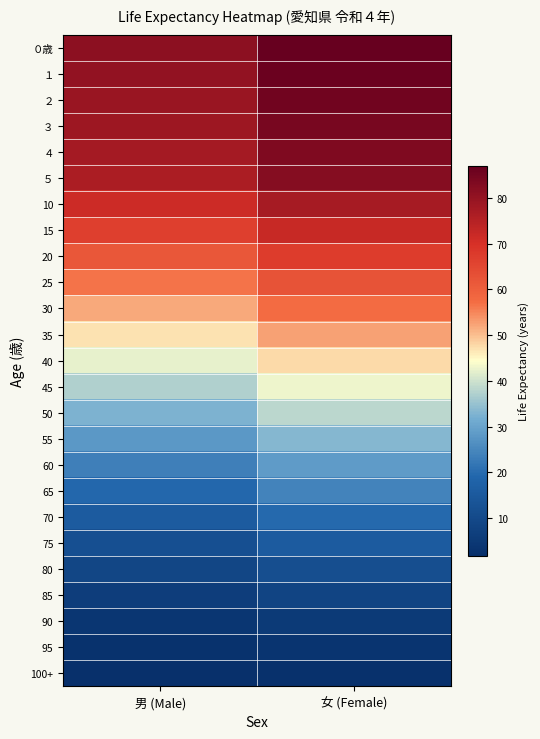

At which category is the sum across all series the highest?

女 (Female)